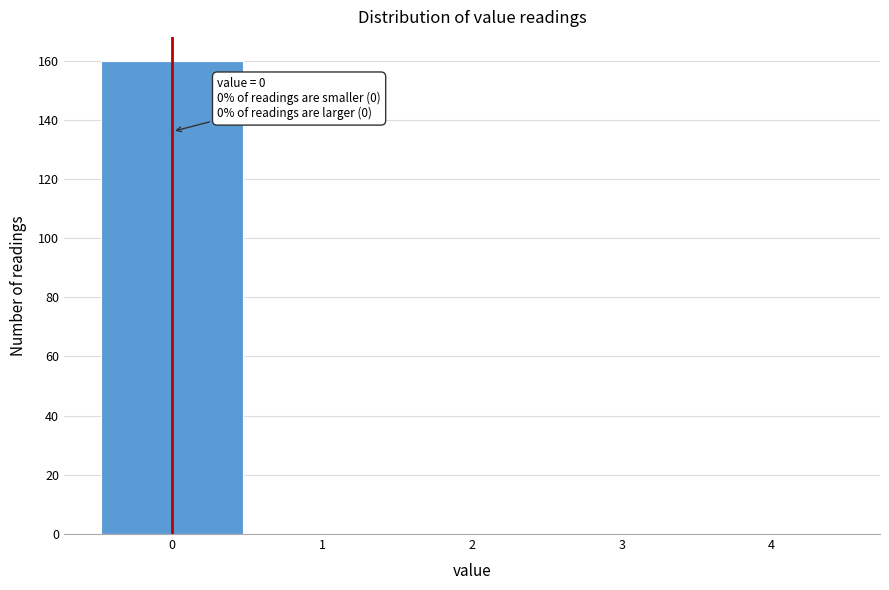

Which range on the x-axis has the tallest bar?

-0.5 to 0.5